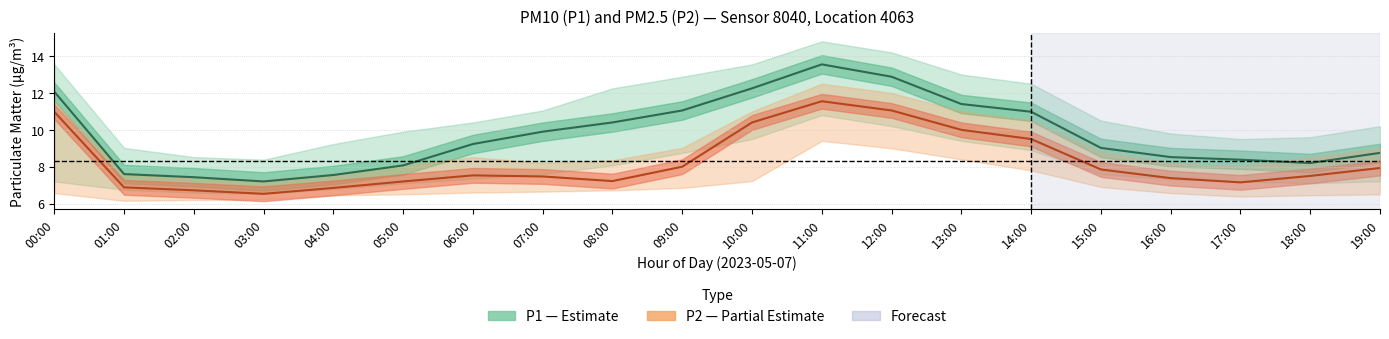

How many values in the P1 center series exceed 9?

11